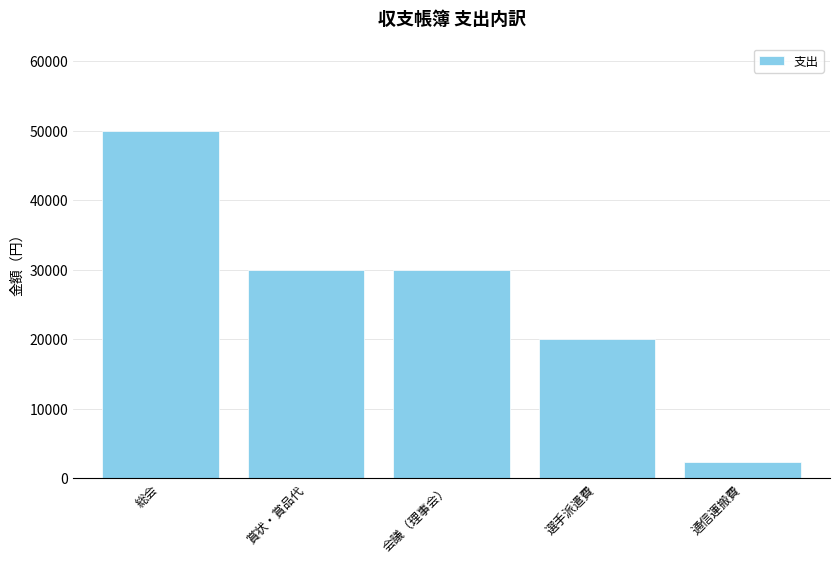

The chart shows a value of 2345 at 通信運搬費. True or false?

True